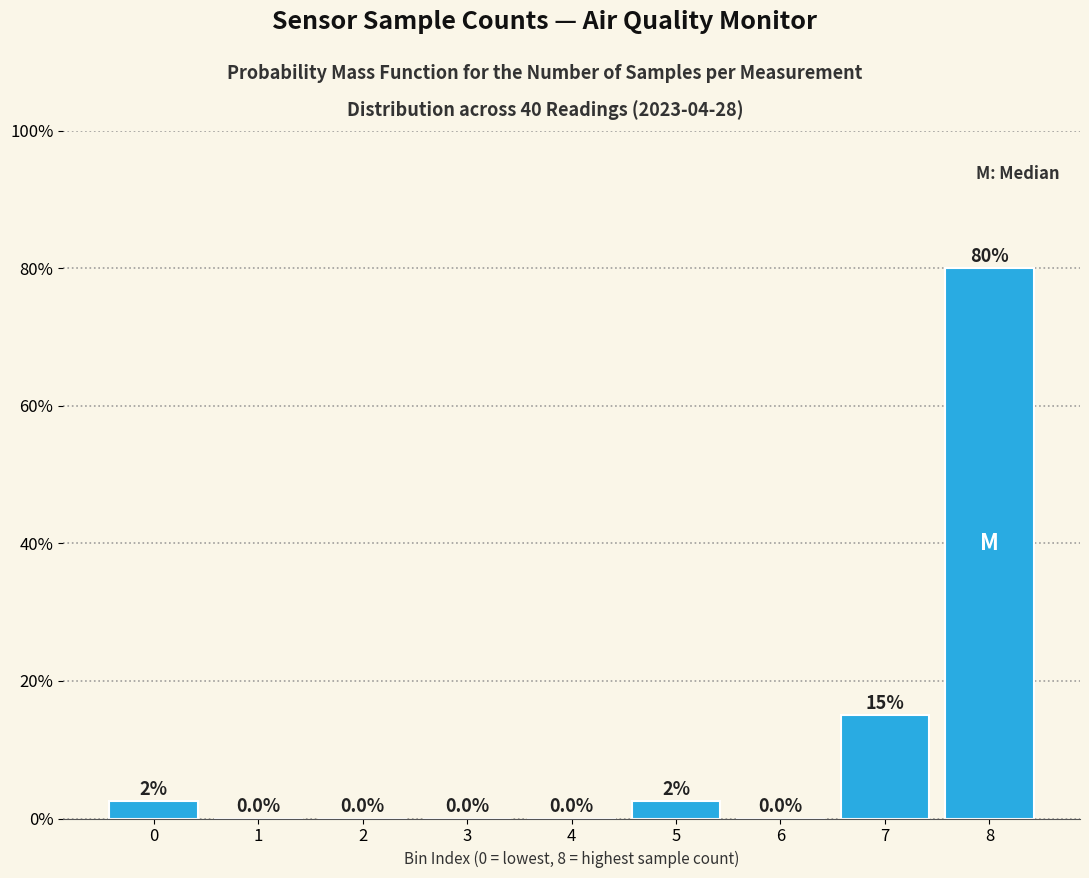

Reading left to right, extract all data points from this chart.

0=2.5	1=0.0	2=0.0	3=0.0	4=0.0	5=2.5	6=0.0	7=15.0	8=80.0